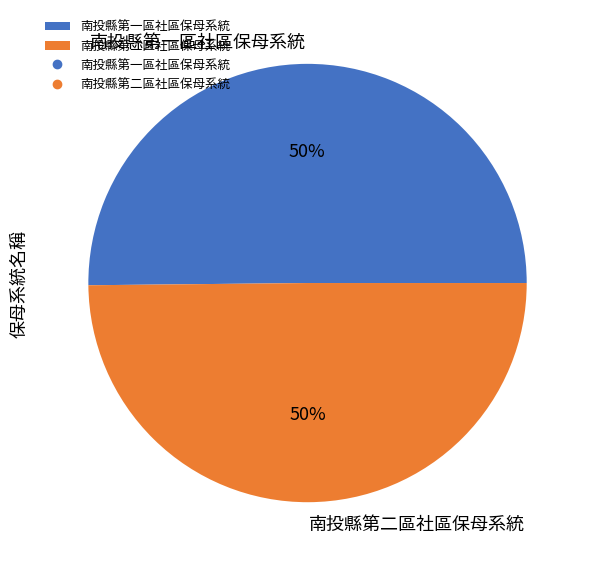

To the nearest percent, what portion does 南投縣第一區社區保母系統 represent?

50%